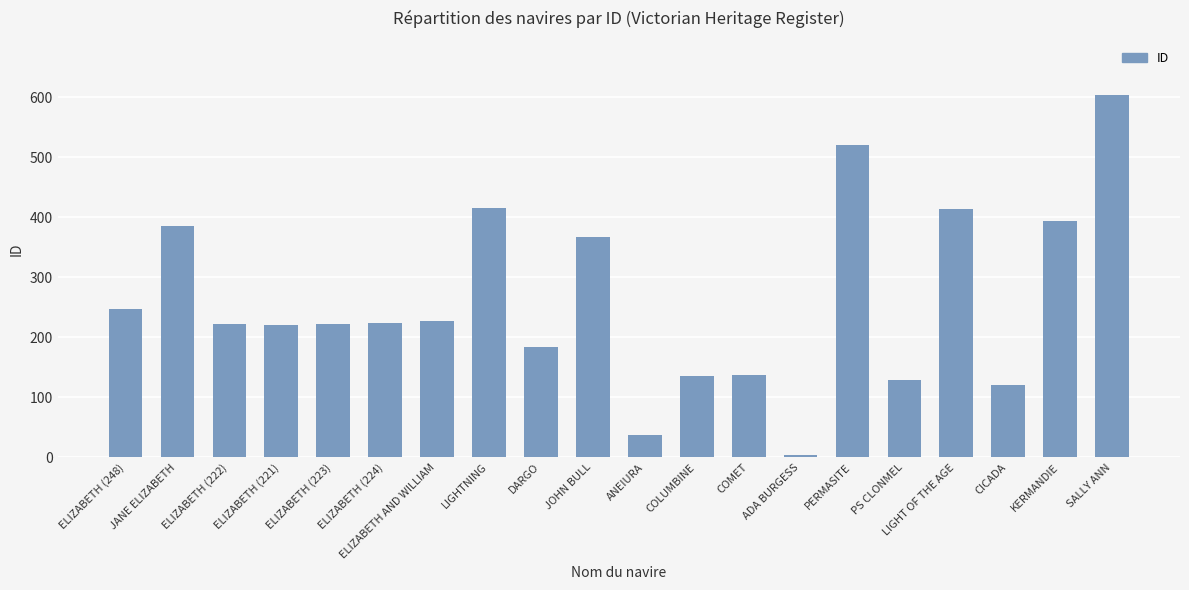

At which category does the chart reach its minimum across all series?

ADA BURGESS